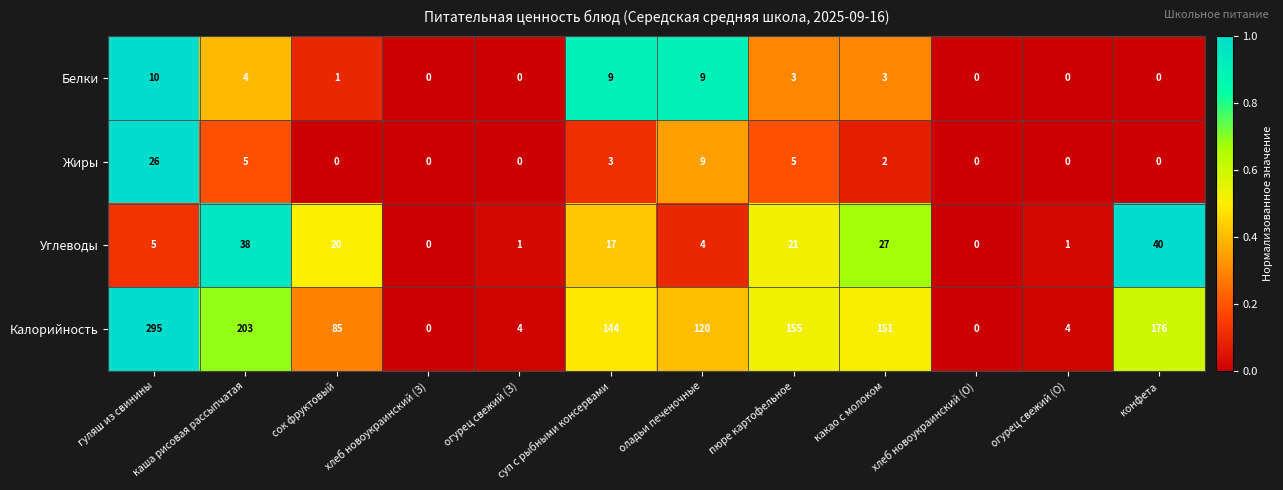

What is the difference between the highest and lowest values at огурец свежий (О)?

4